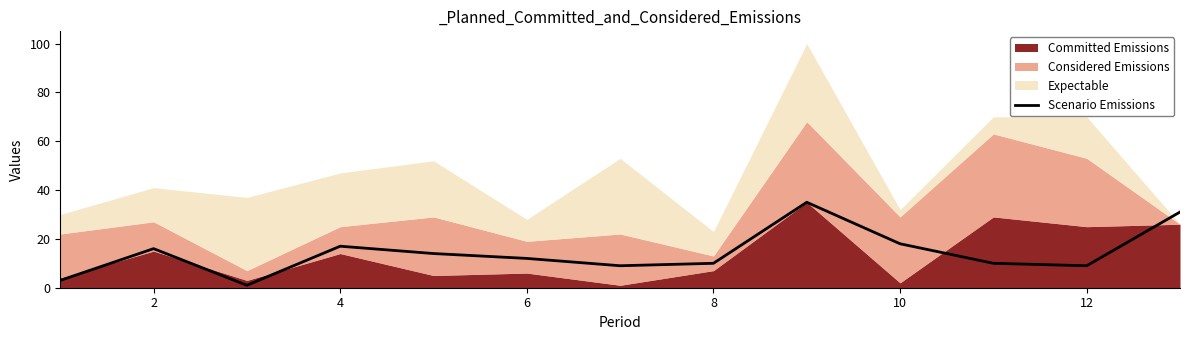

At which category does the data reach its first local peak?

2